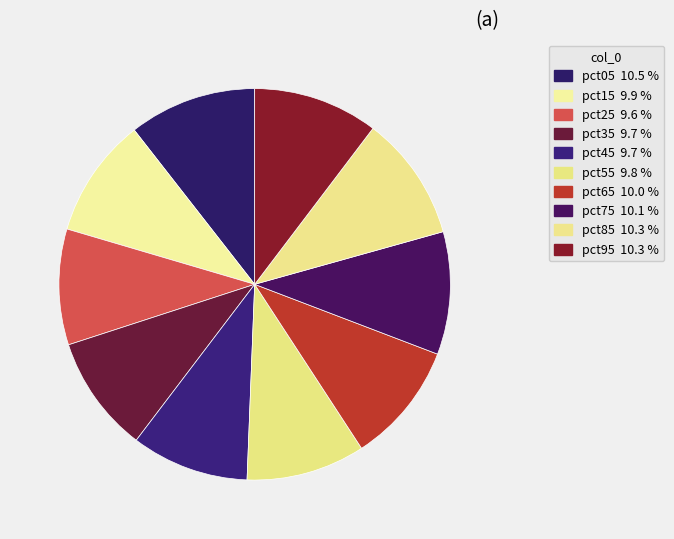

To the nearest percent, what percentage of the pie is pct55?

10%